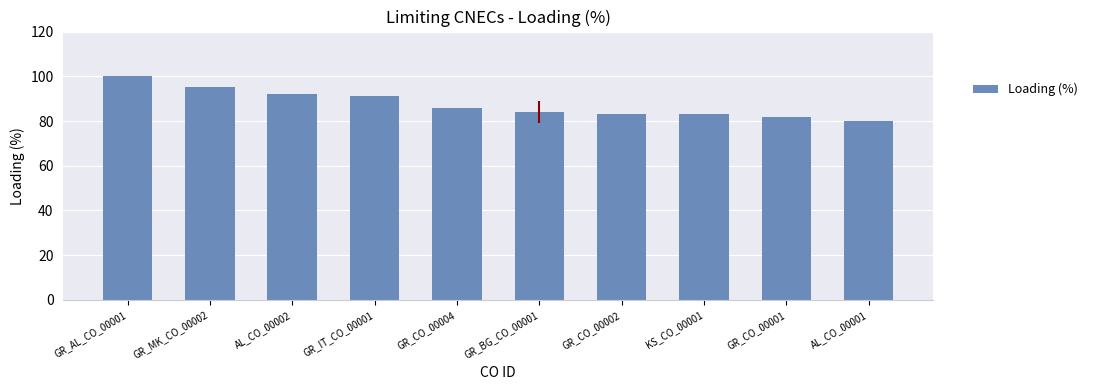

How many bars are there in total?

10